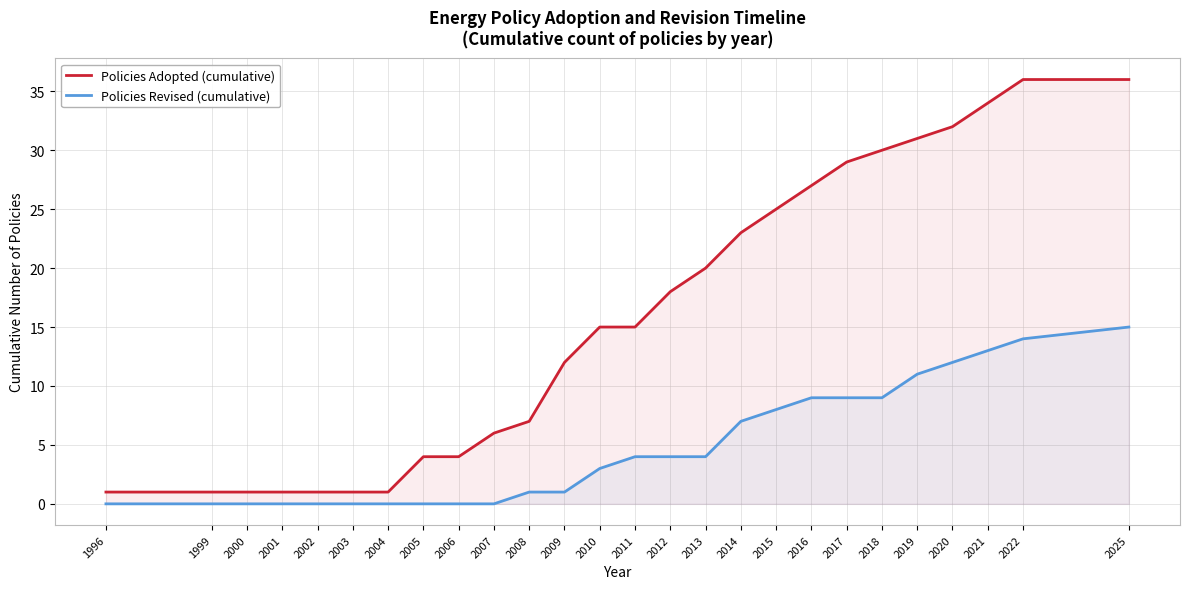

Reading left to right, what are all the values shown in this chart?

Policies Adopted (cumulative): 1996=1	1999=1	2000=1	2001=1	2002=1	2003=1	2004=1	2005=4	2006=4	2007=6	2008=7	2009=12	2010=15	2011=15	2012=18	2013=20	2014=23	2015=25	2016=27	2017=29	2018=30	2019=31	2020=32	2021=34	2022=36	2025=36
Policies Revised (cumulative): 1996=0	1999=0	2000=0	2001=0	2002=0	2003=0	2004=0	2005=0	2006=0	2007=0	2008=1	2009=1	2010=3	2011=4	2012=4	2013=4	2014=7	2015=8	2016=9	2017=9	2018=9	2019=11	2020=12	2021=13	2022=14	2025=15